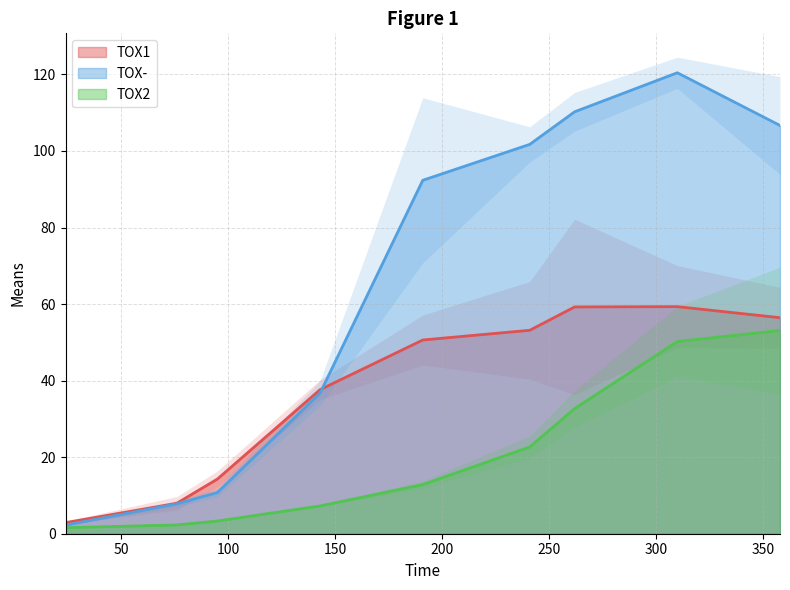

List the series in order of their peak value, lowest first.

TOX2, TOX1, TOX-